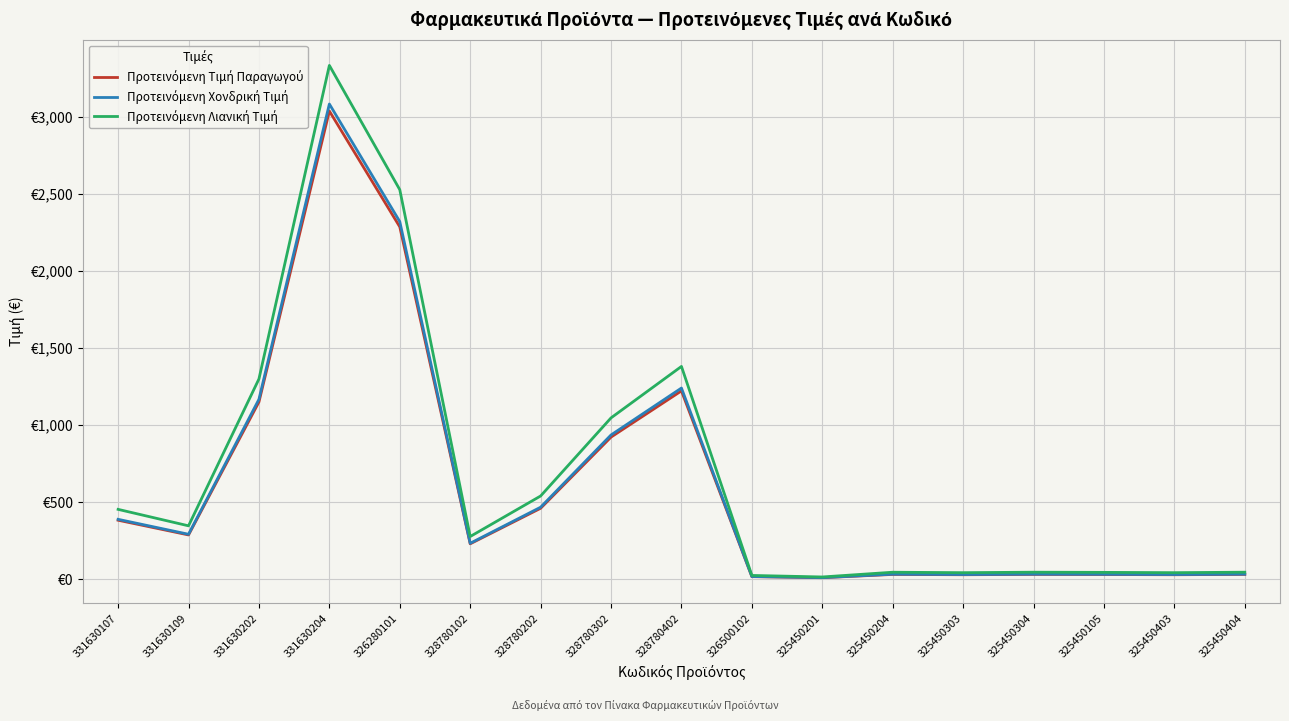

Does the chart have visible grid lines?

Yes